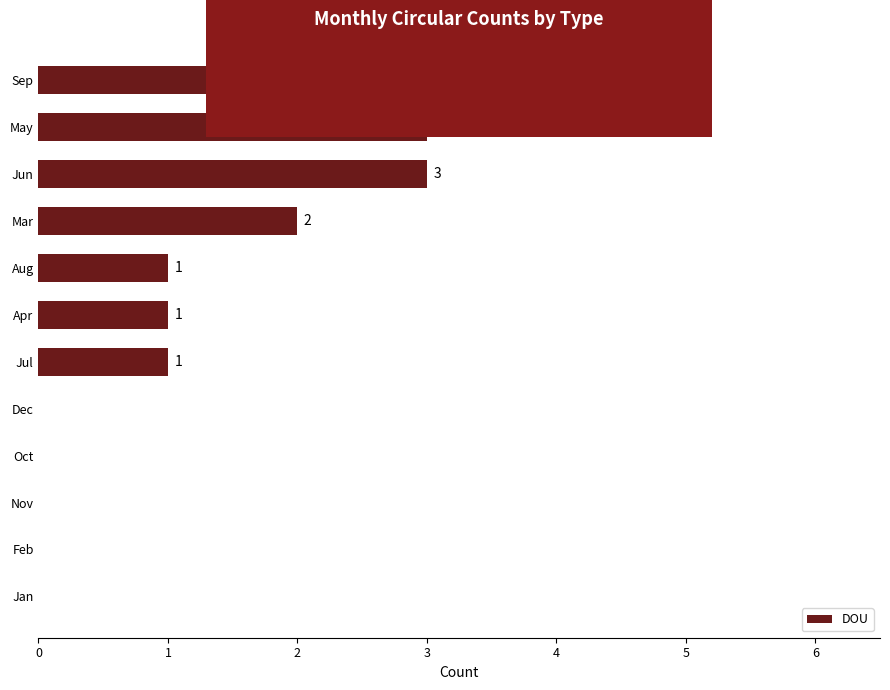

True or false: the data shows -2 at Feb.

False